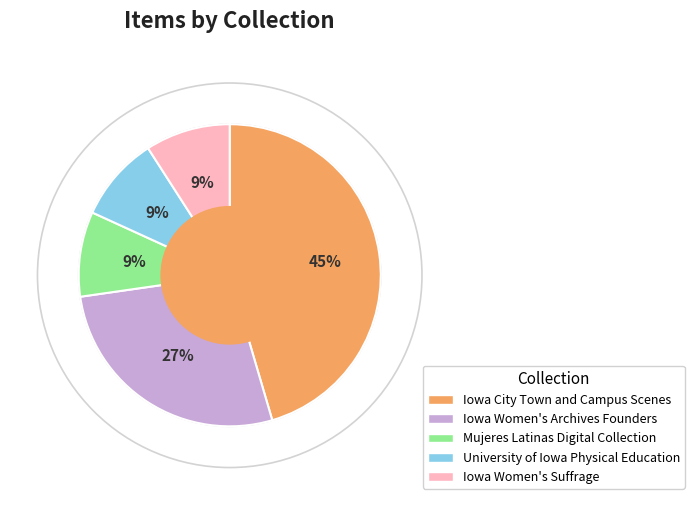

To the nearest percent, what portion does University of Iowa Physical Education represent?

9%